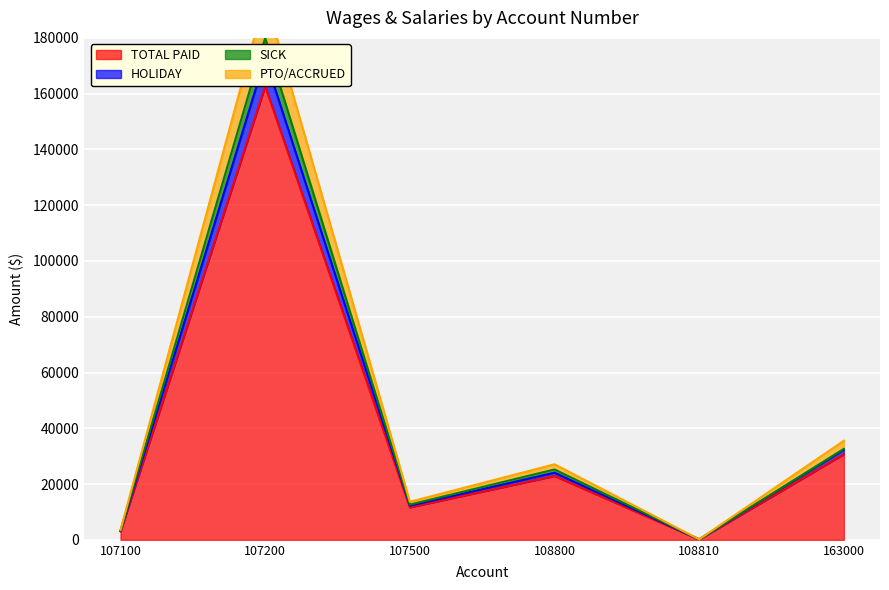

Reading left to right, transcribe all the data shown in this chart.

TOTAL PAID: 107100=3031.5	107200=162665.4	107500=11640.3	108800=22877.5	108810=139.1	163000=30708.3
HOLIDAY: 107100=3248.8	107200=179996.1	107500=12619.6	108800=25222.2	108810=149.6	163000=32603.9
SICK: 107100=3534.6	107200=194515.9	107500=13626.4	108800=27080.1	108810=165.7	163000=35532.8
PTO/ACCRUED: 107100=3191.8	107200=172766.1	107500=12223.5	108800=24068.3	108810=147.5	163000=32317.4